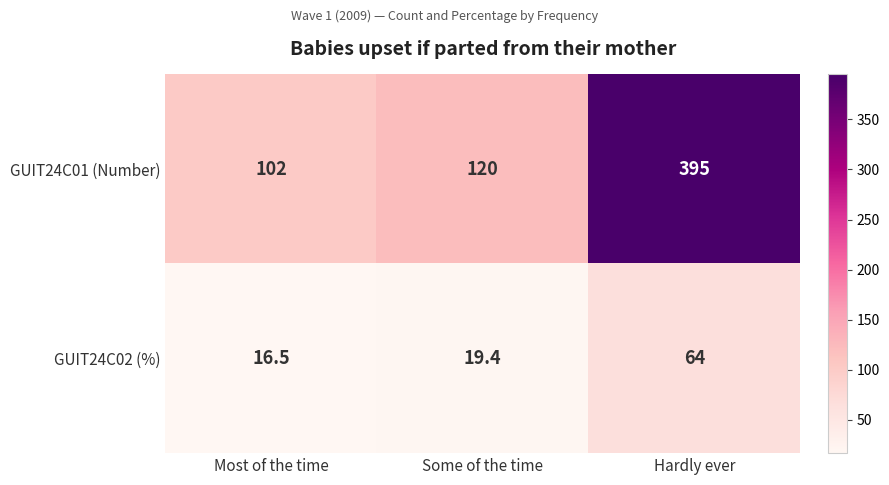

The GUIT24C01 (Number) series shows 120.0 at Some of the time. True or false?

True